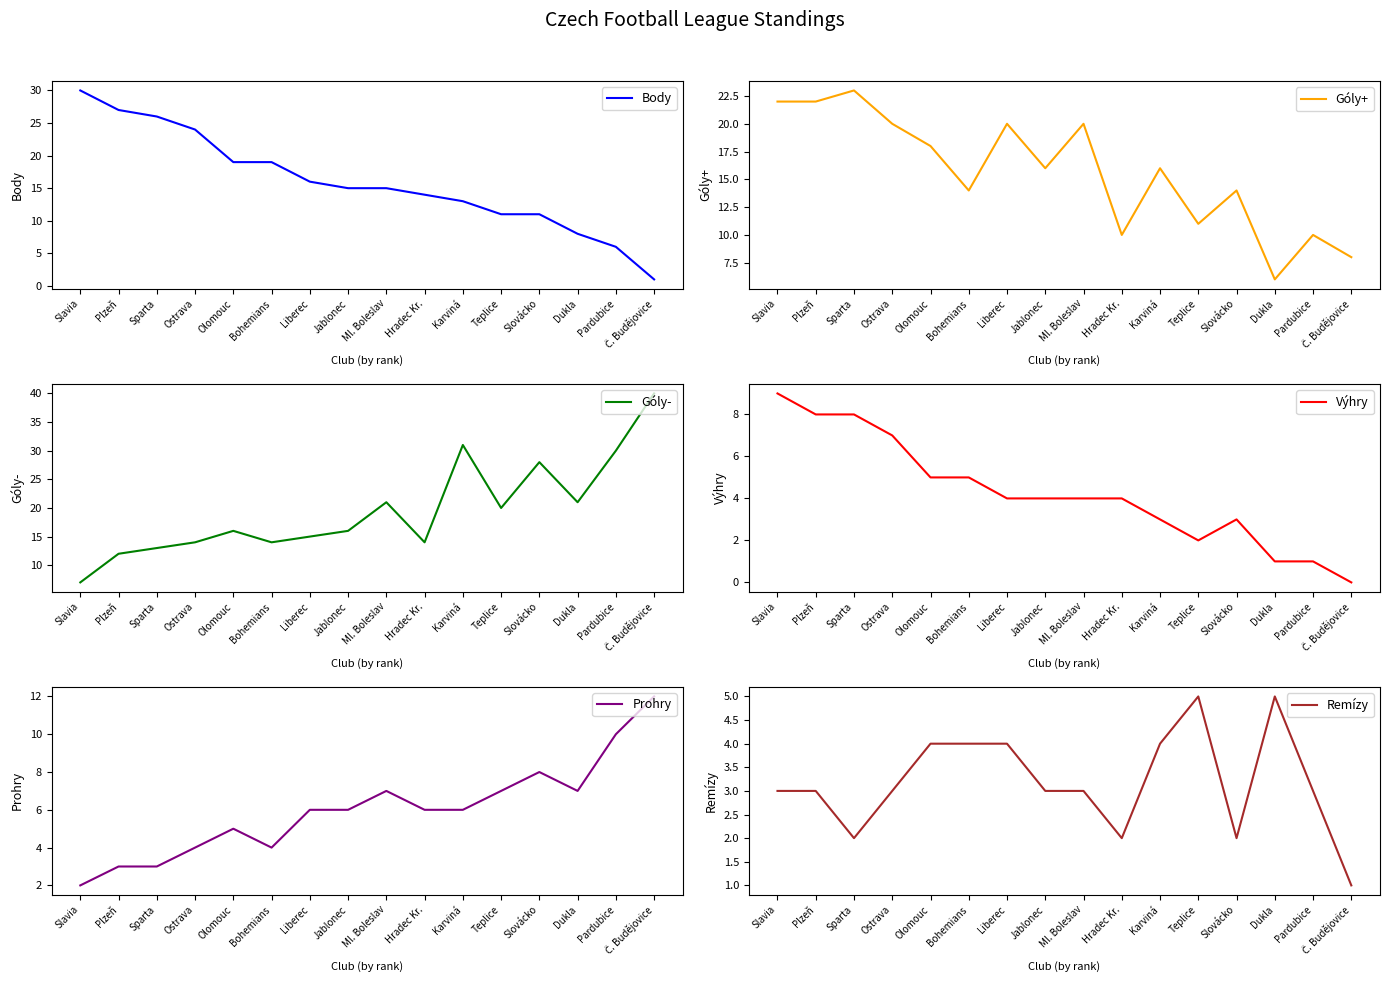

Which category has the lowest value in the Góly- series?

Slavia